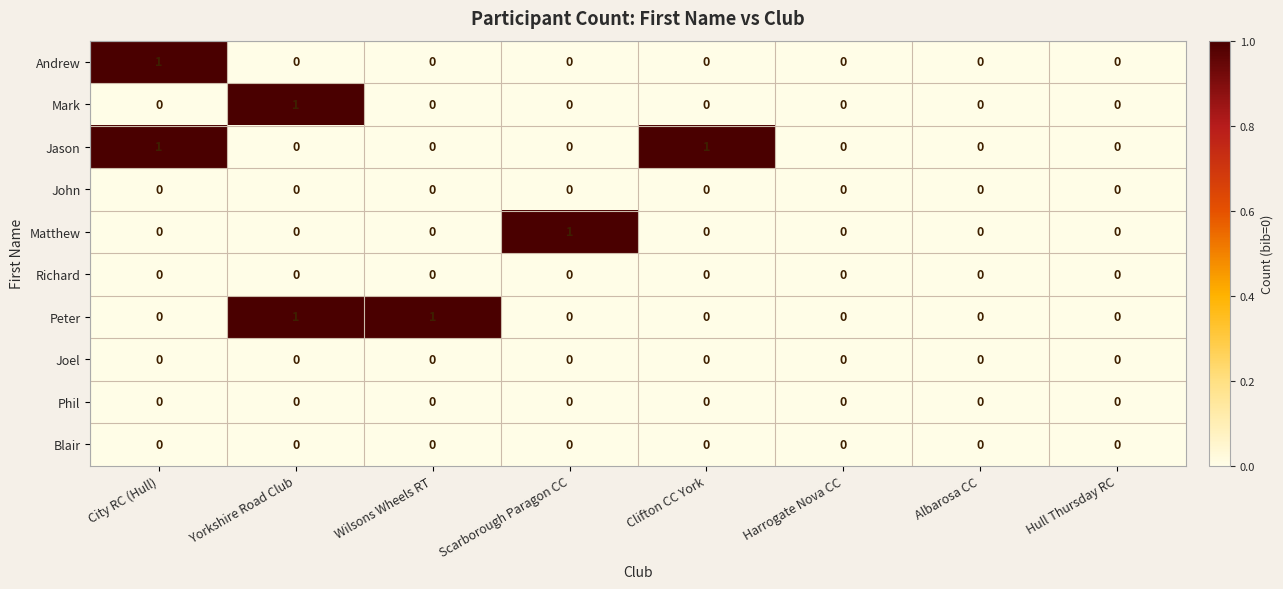

Count the Matthew values in the range 0 to 1.

8